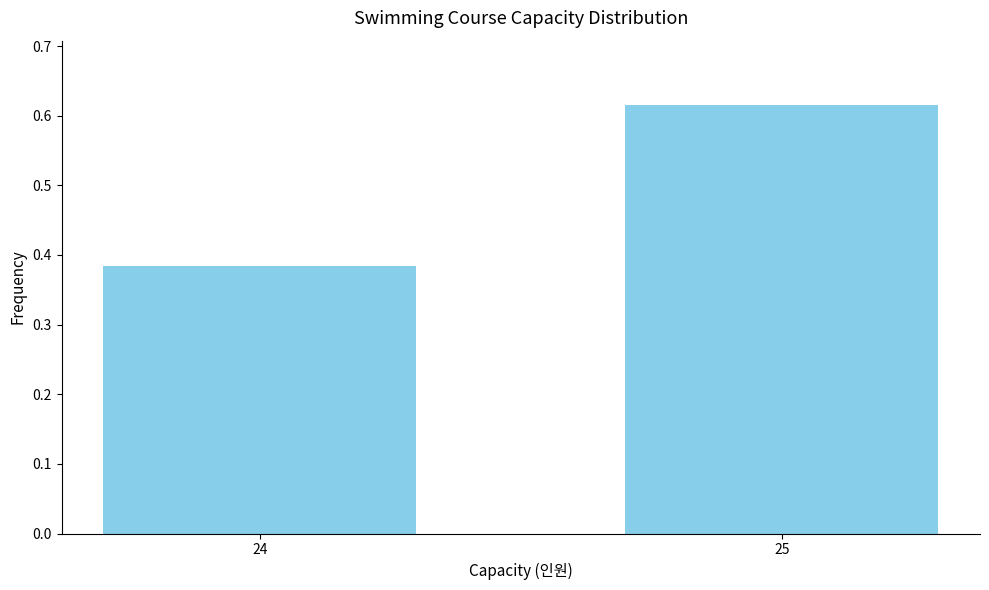

Which label corresponds to the largest value in the chart?

25